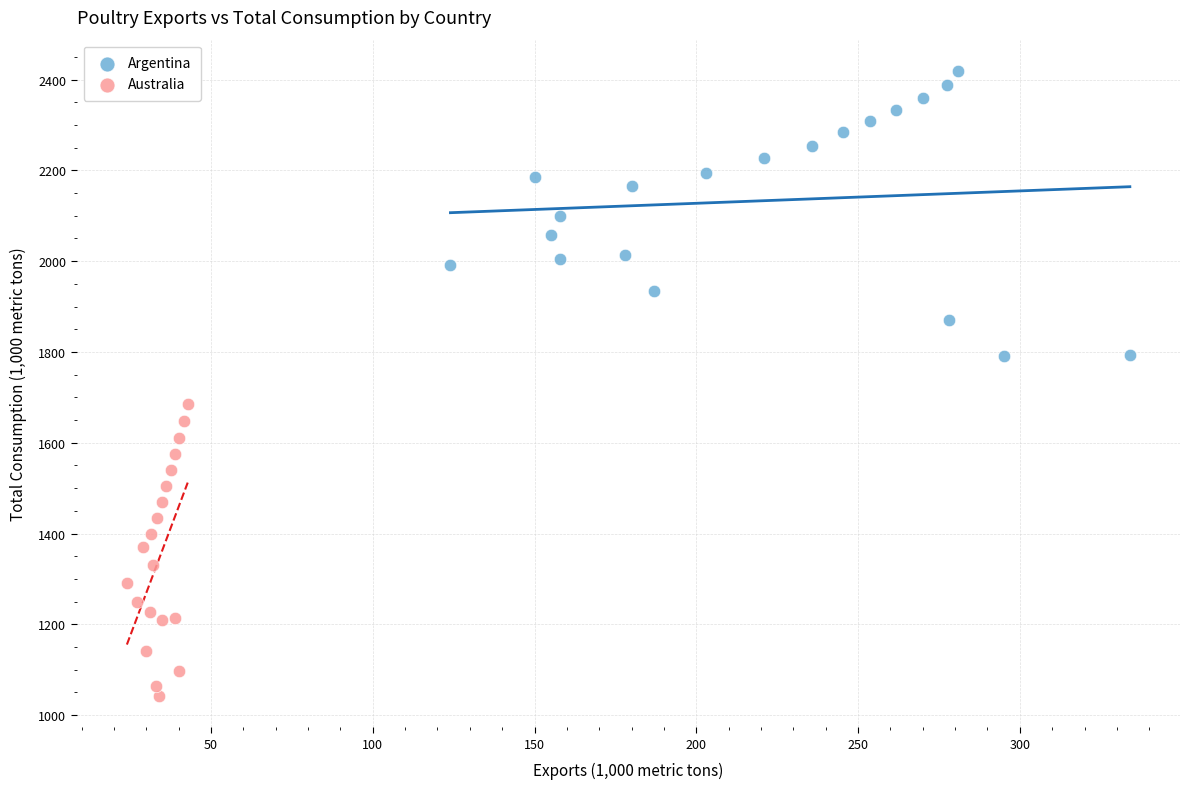

Which series has the largest Y range (max minus min)?

Australia